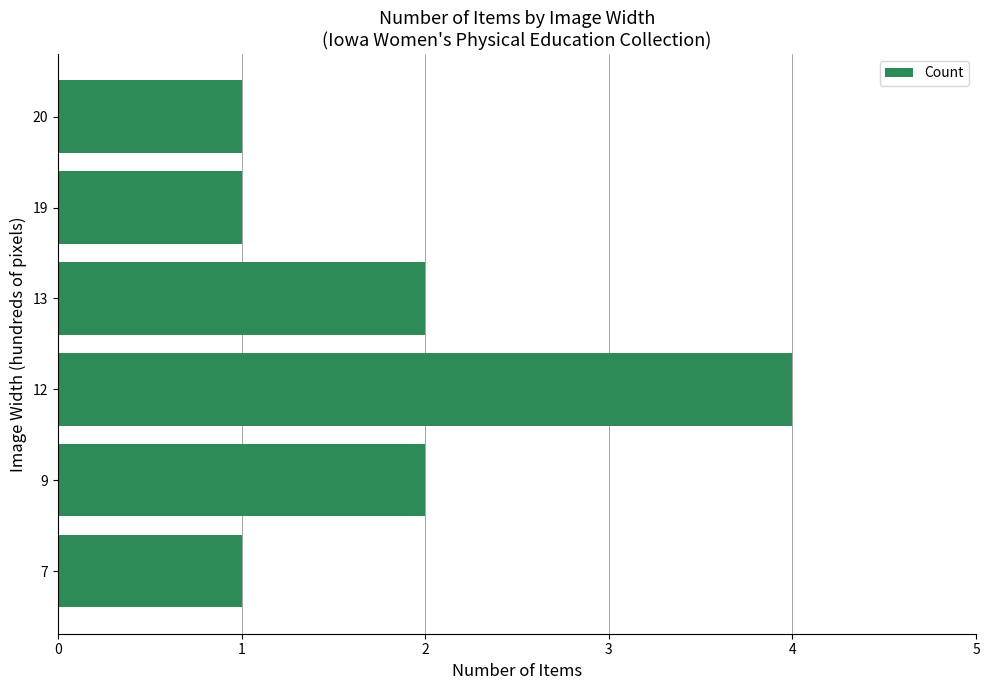

Is it true that the value at 9 is 3?

False